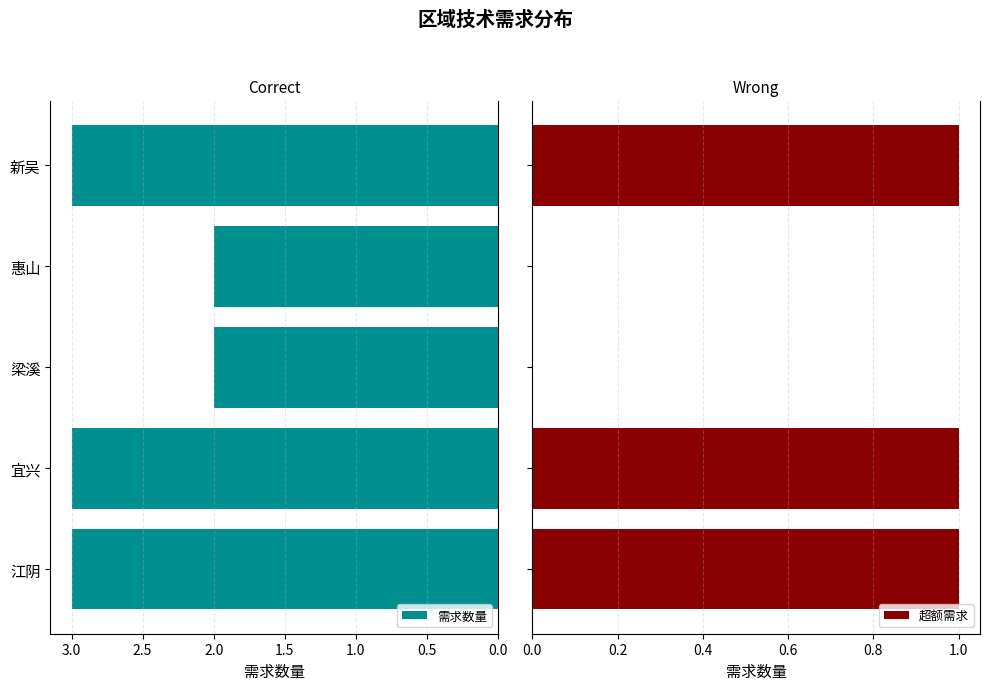

List the series in order of their peak value, highest first.

需求数量, 超额需求